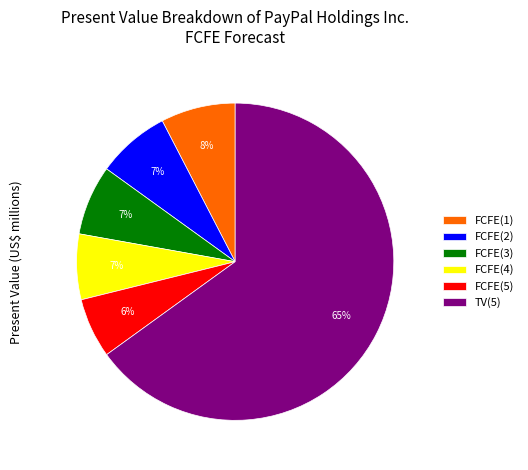

Combined, do FCFE(2) and FCFE(4) account for over 50%?

No